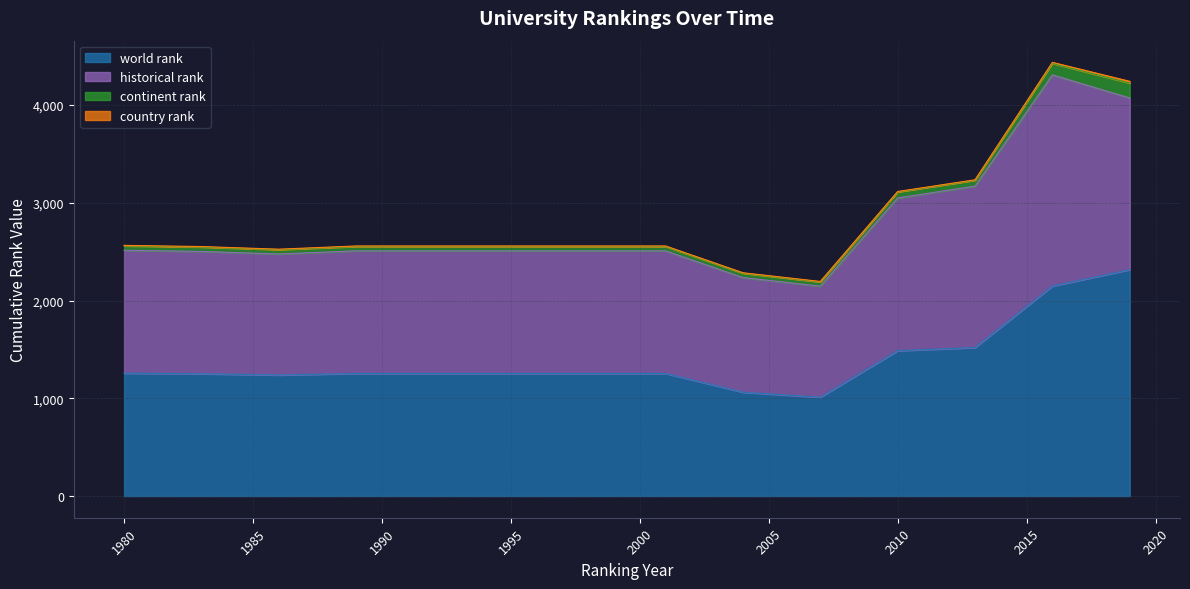

Rank the series by their maximum value, from highest to lowest.

world rank, historical rank, continent rank, country rank